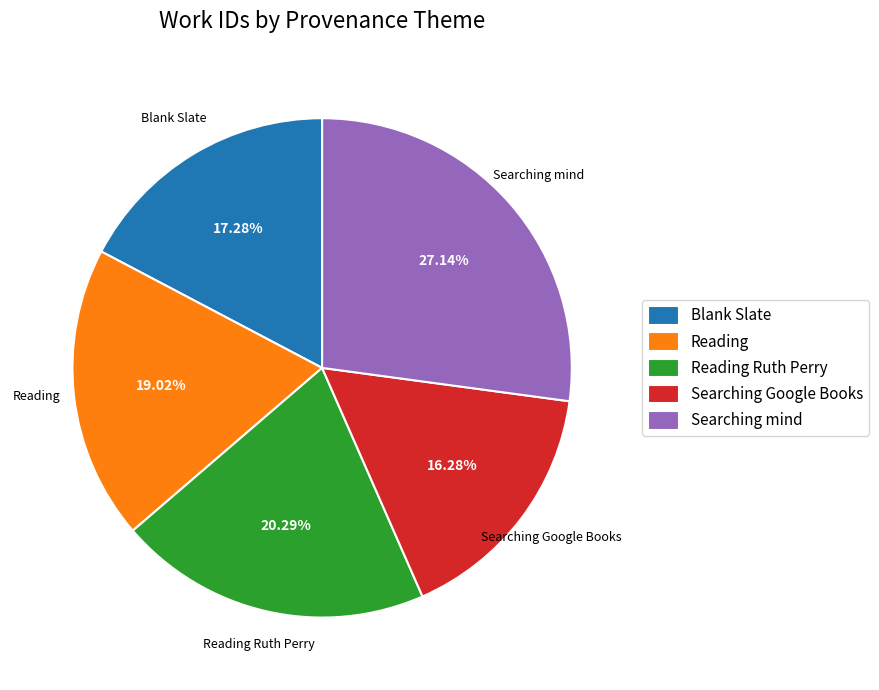

To the nearest percent, what is the combined percentage of Searching Google Books and Searching mind?

43%